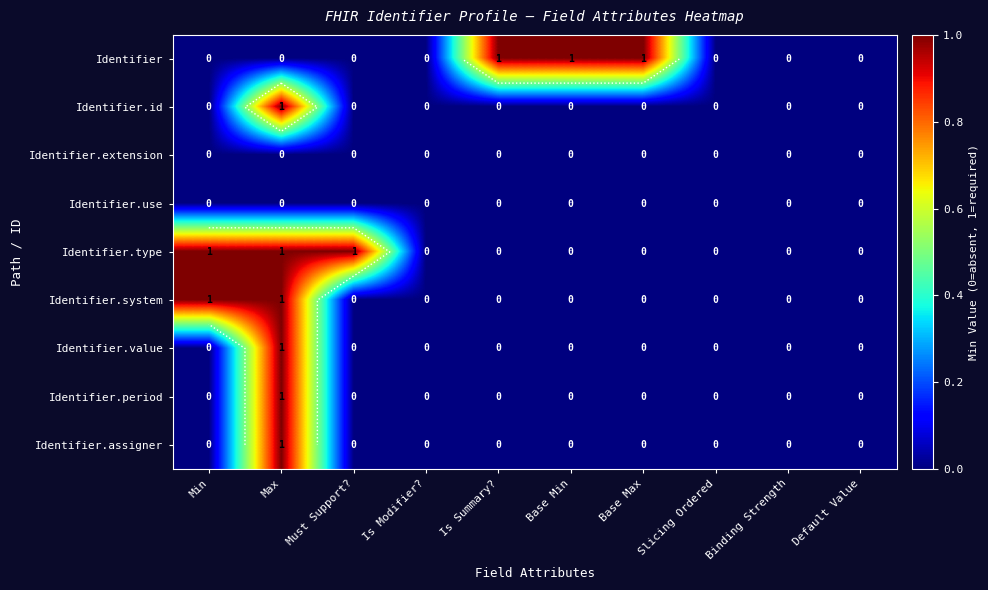

What is the difference between the maximum and minimum values in the Identifier series?

1